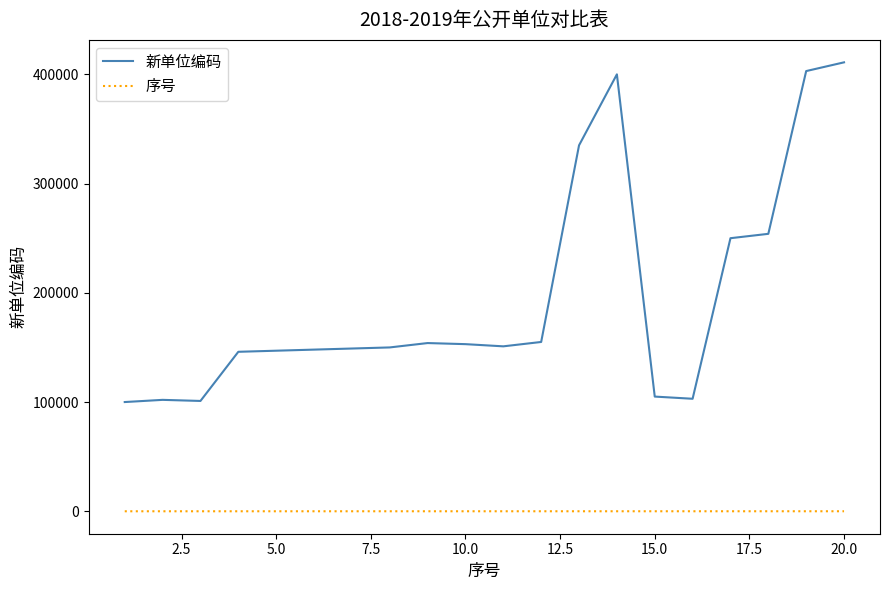

Which series has the largest total across all categories?

新单位编码